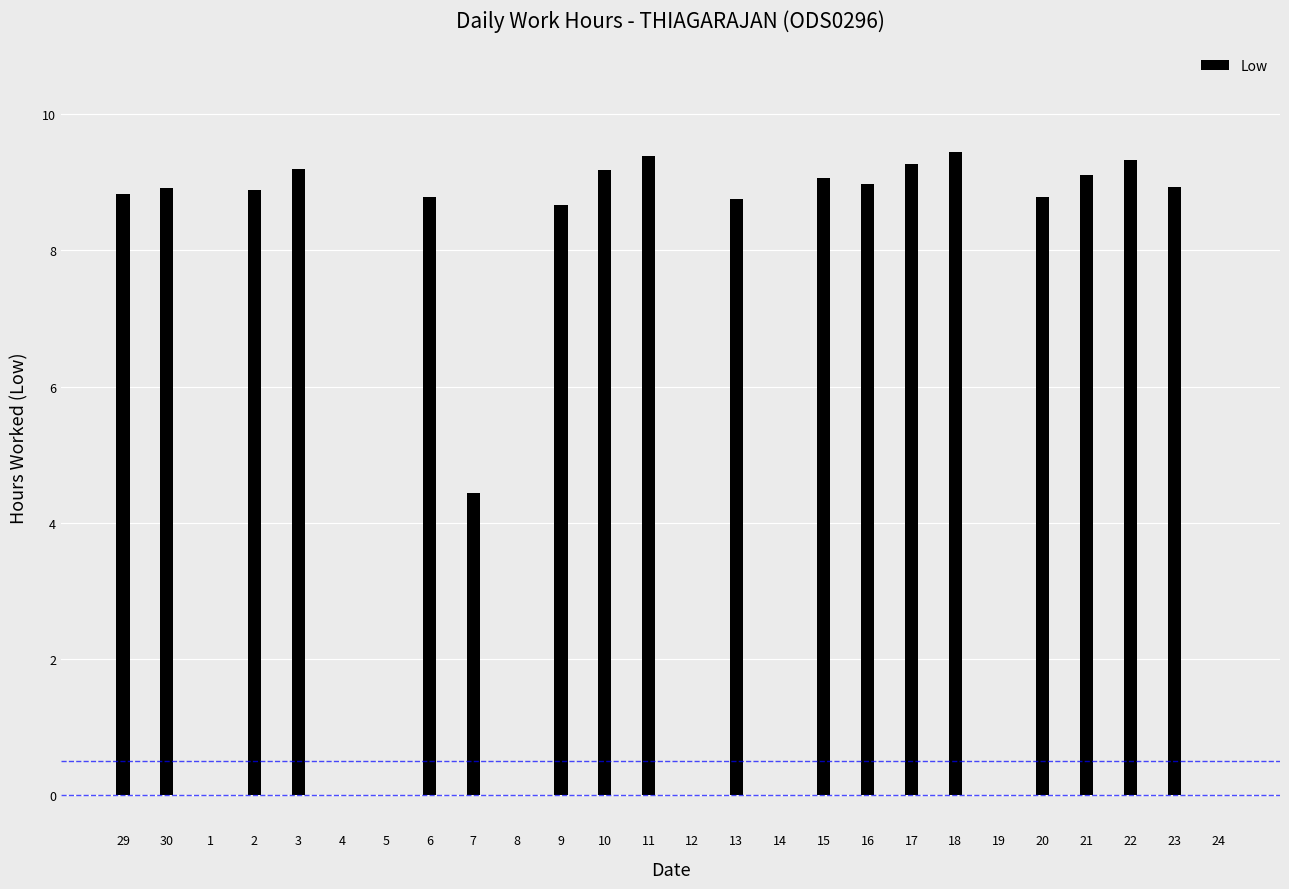

At which label does the data first exceed 8?

29